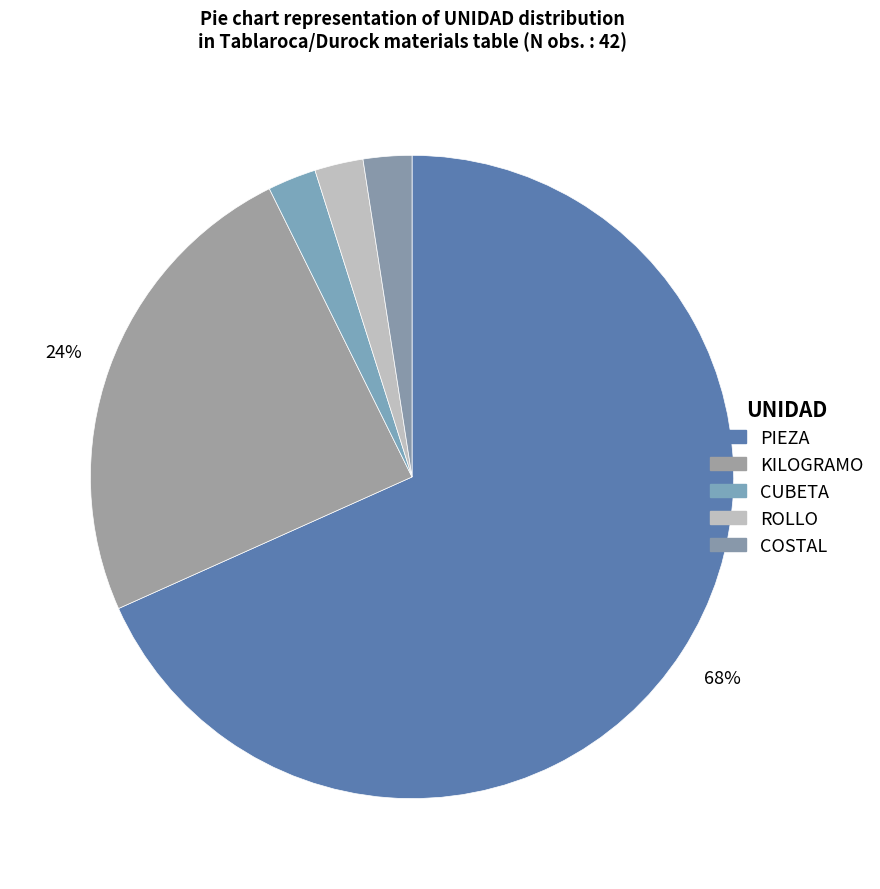

What percentage is the CUBETA slice, to the nearest percent?

2%